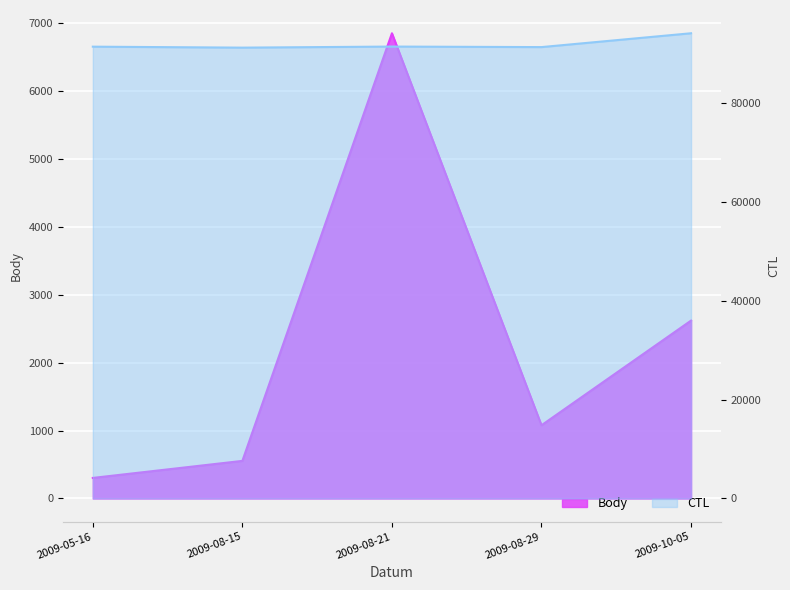

True or false: CTL and Body cross at least once.

False